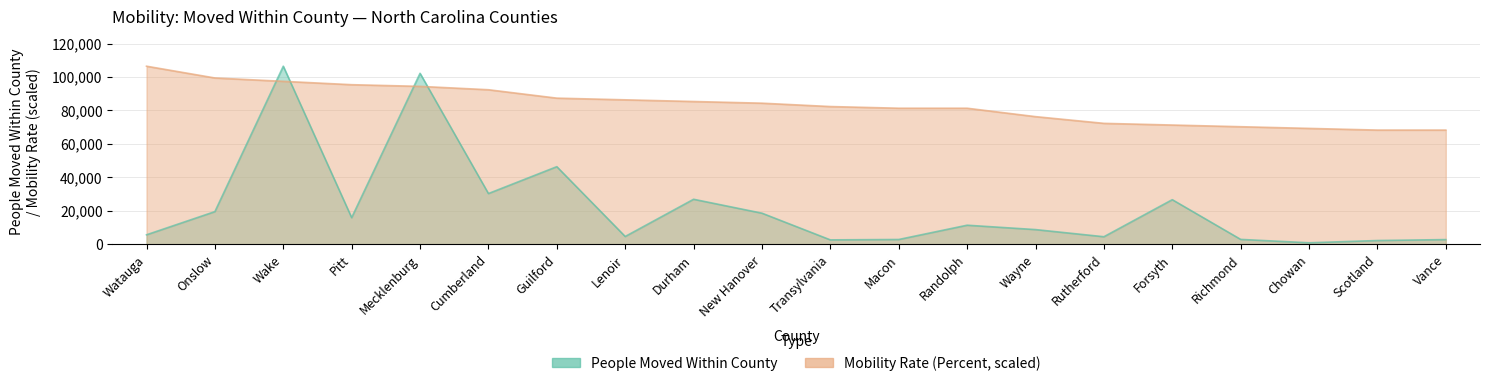

Is it true that People Moved Within County equals 63600.1 at Mecklenburg?

False